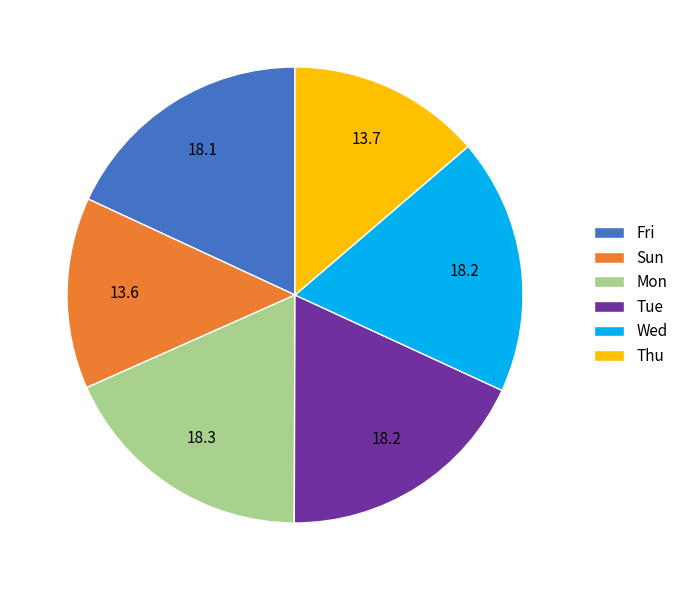

Combined, do Fri and Mon account for over 50%?

No